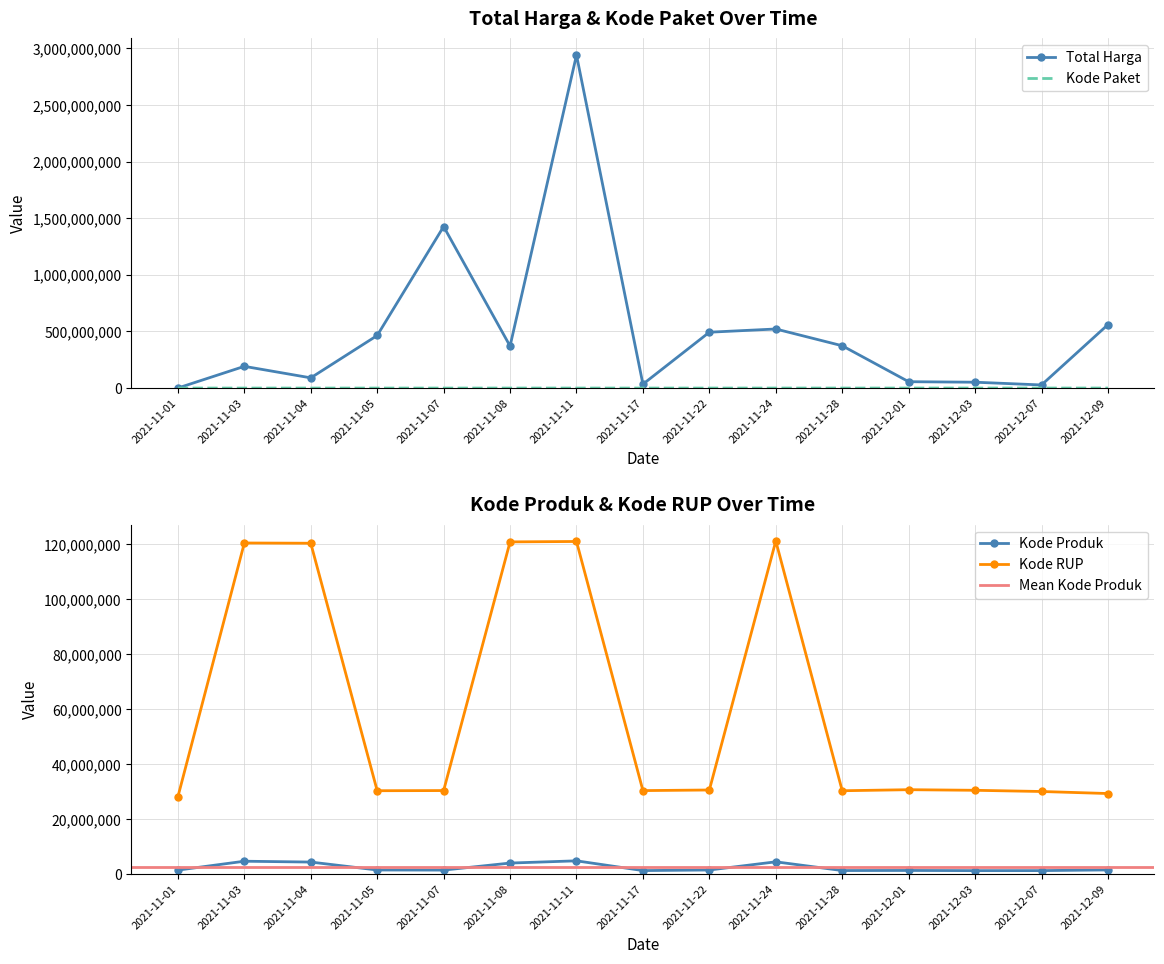

What is the sum of all Kode Paket values?

1228585